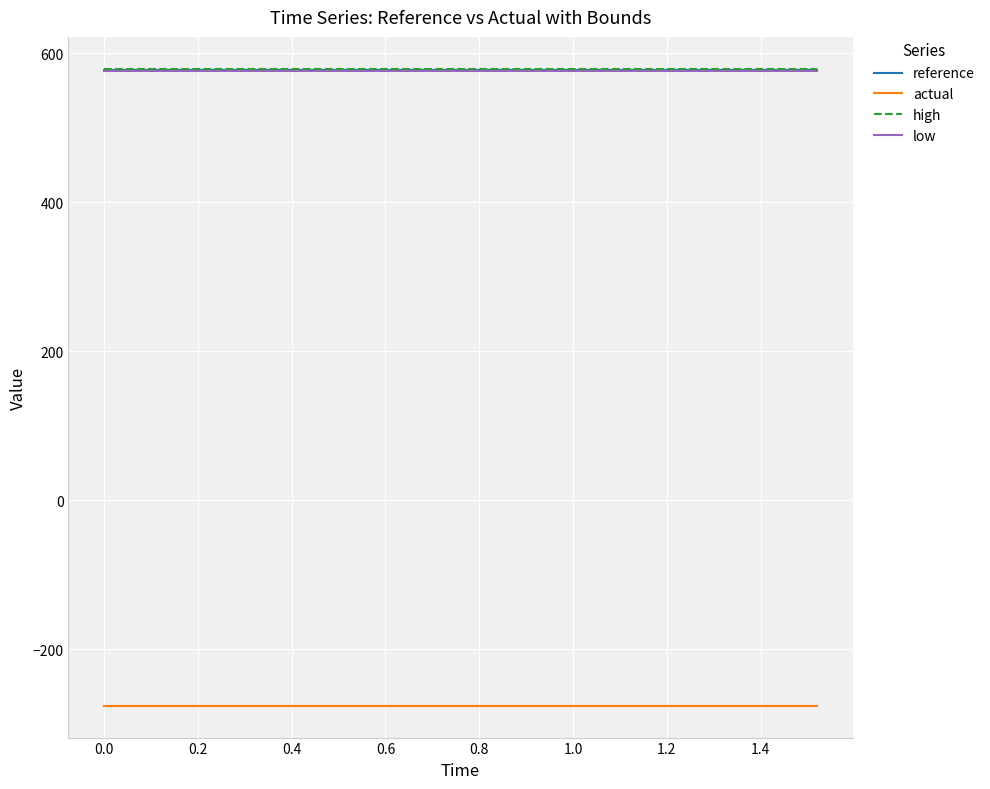

True or false: actual and low intersect in this chart.

False